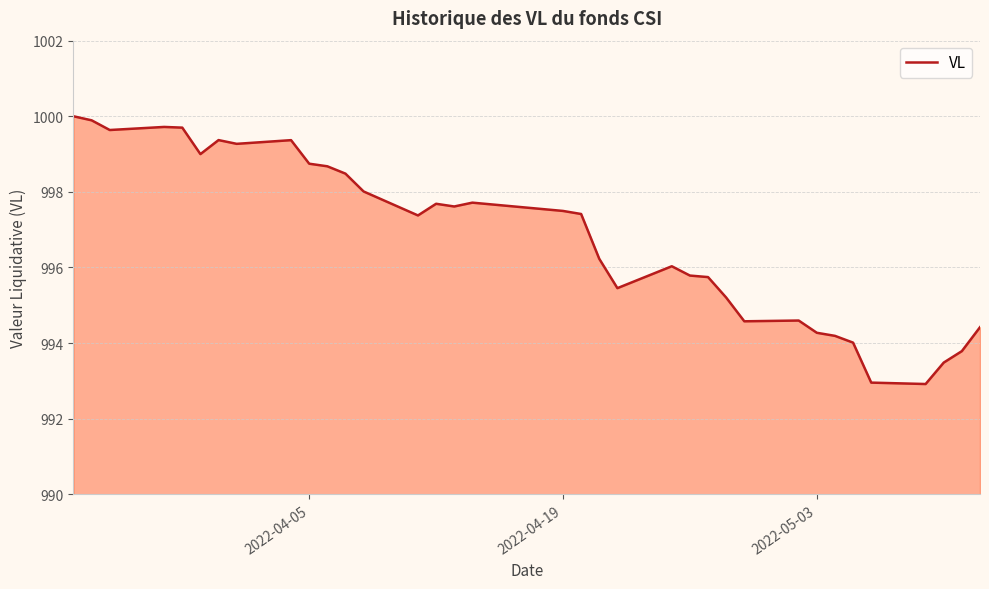

True or false: there are more than 1 points higher than both neighbors.

True